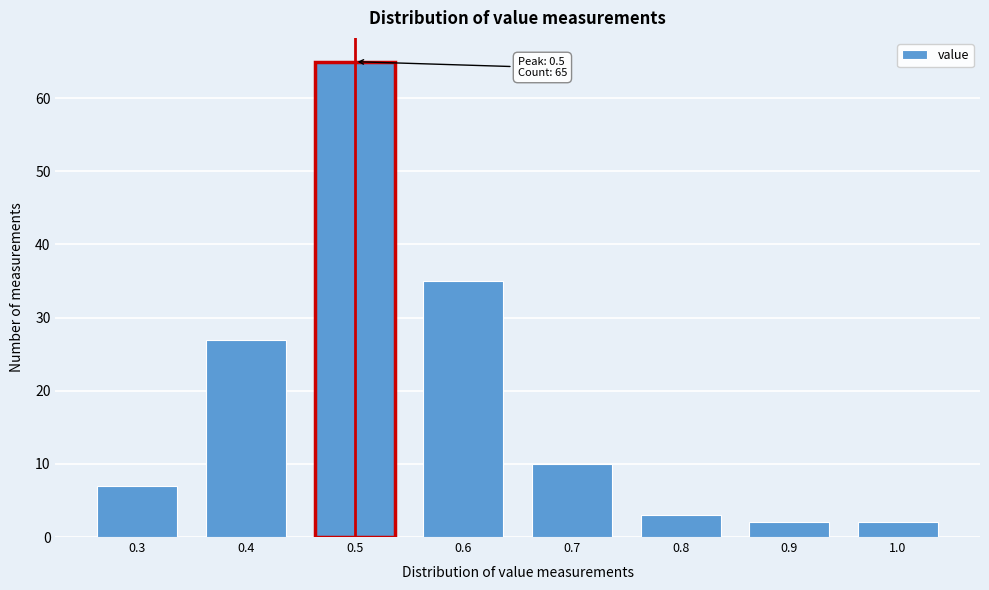

Which range on the x-axis has the tallest bar?

0.45 to 0.55